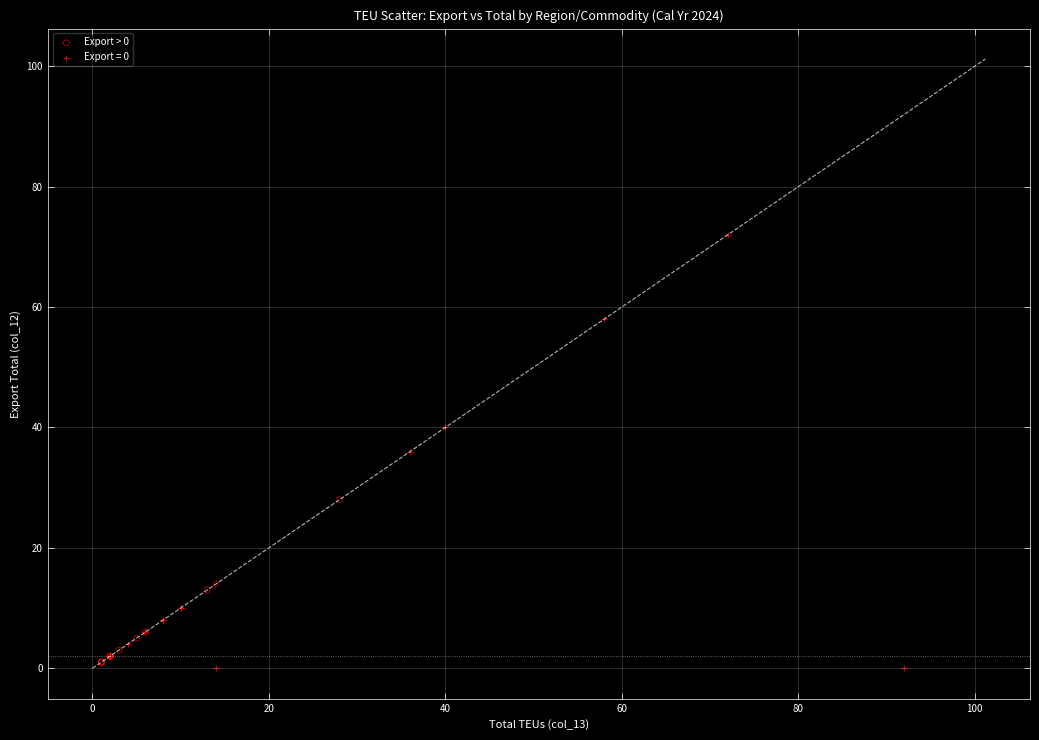

Which series has the widest spread of Y values?

Export = 0